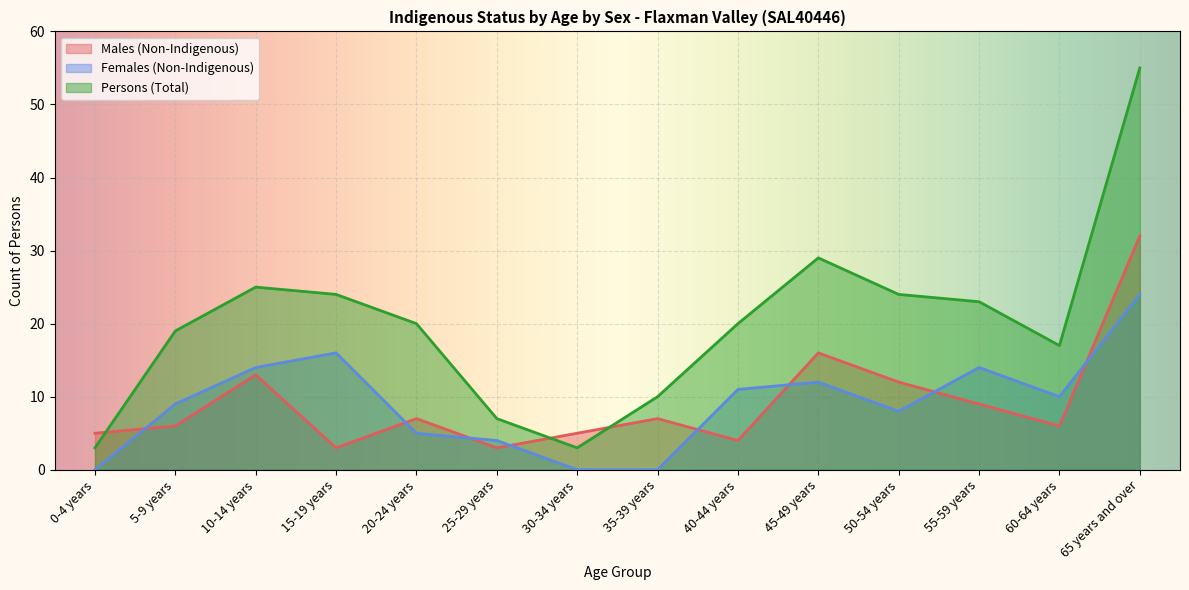

What is the difference between the maximum and minimum values in the Persons (Total) series?

52